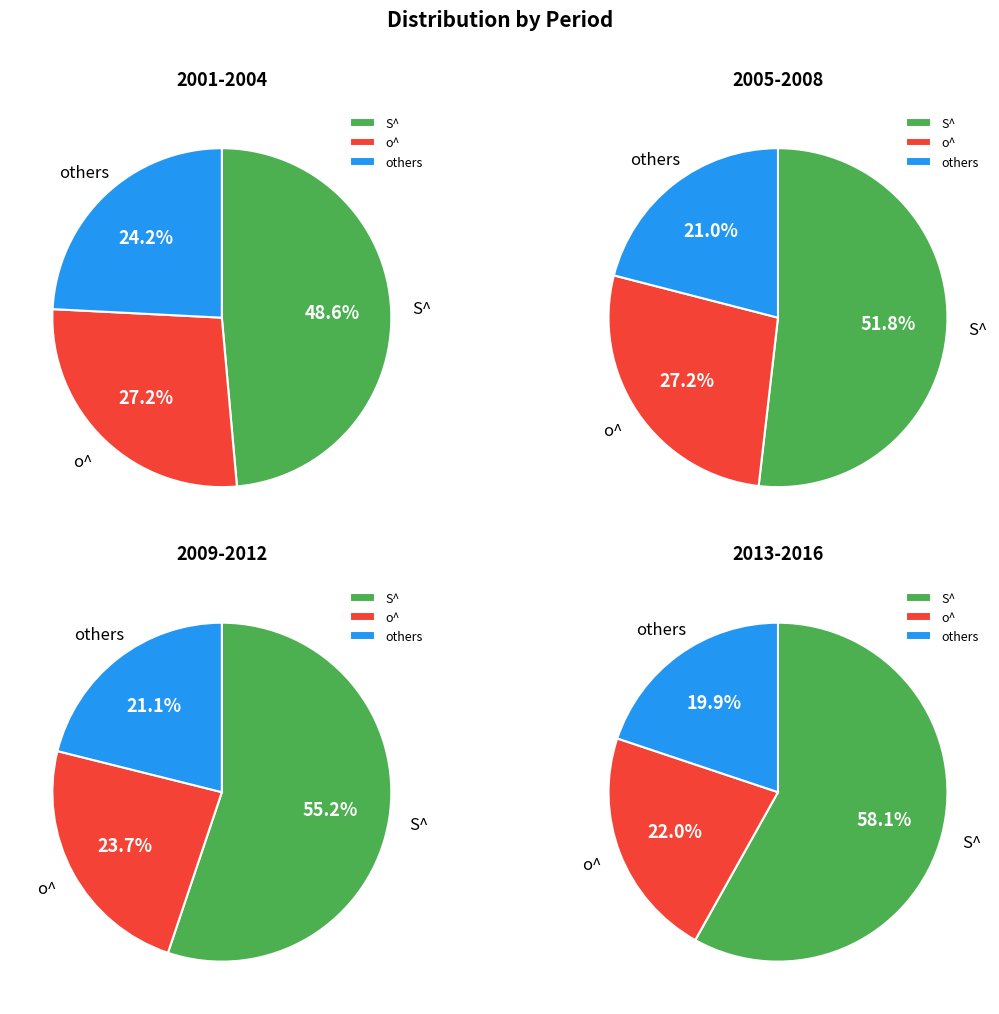

Combined, do 2001 and 2008 account for over 50%?

No